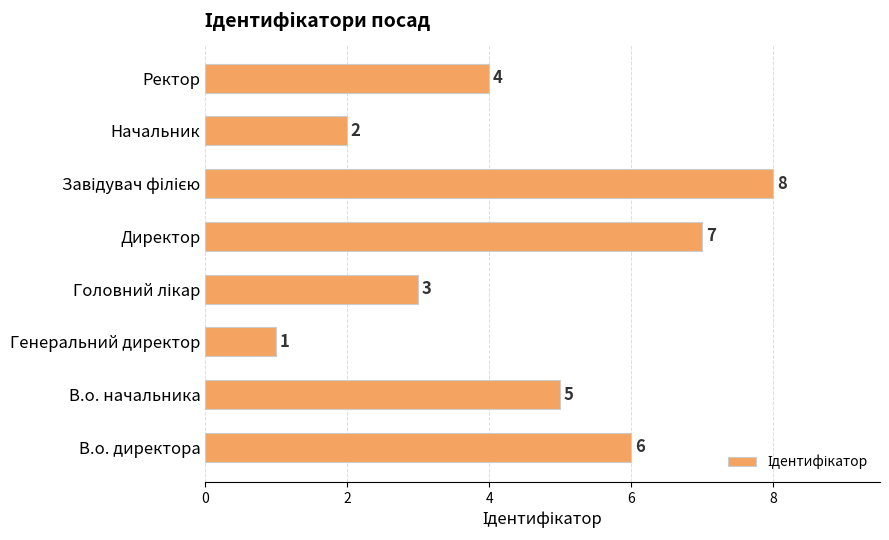

How many values are below 5?

4